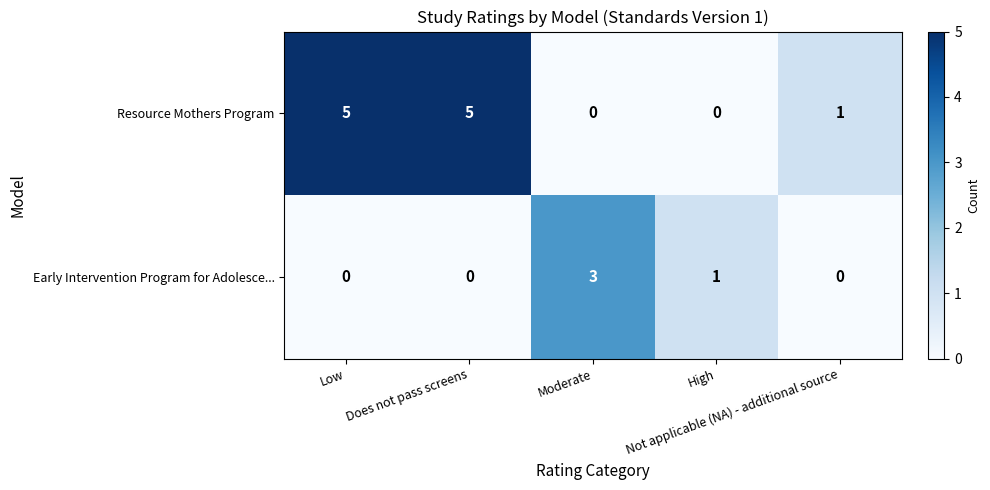

List the series in order of their overall mean, lowest first.

Early Intervention Program for Adolesce..., Resource Mothers Program